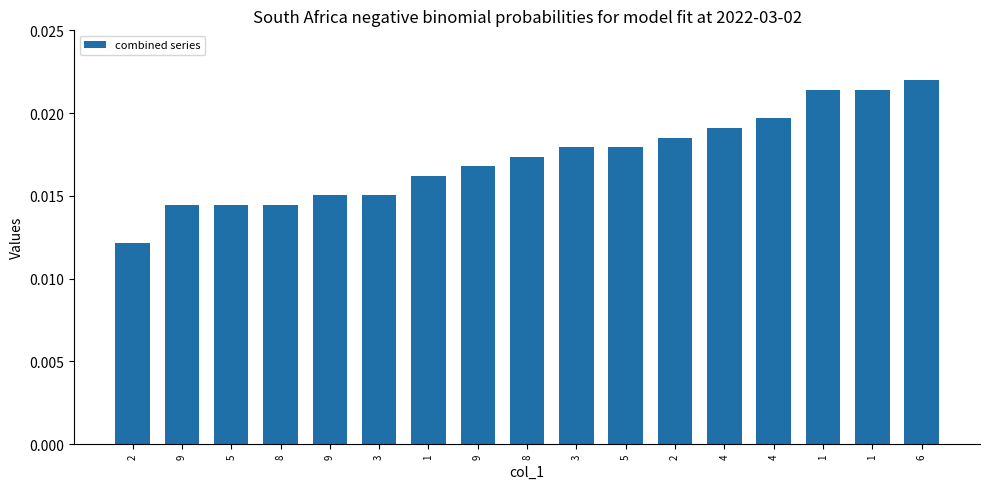

How many bars are there in total?

17